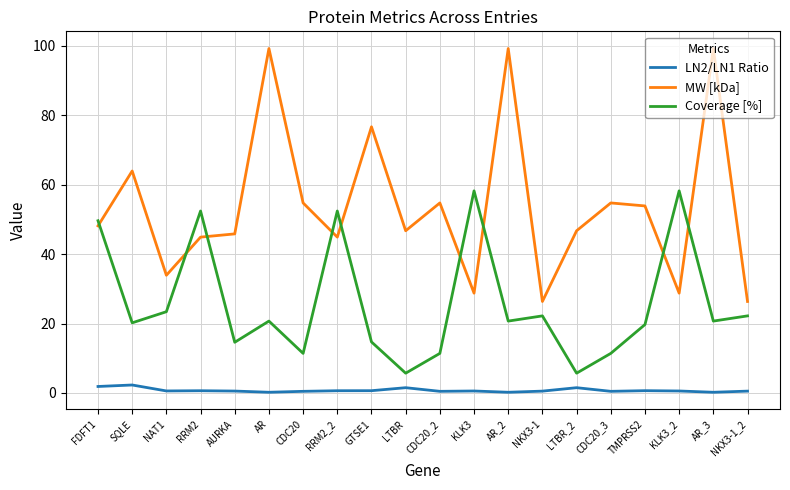

List the series in order of their peak value, highest first.

MW [kDa], Coverage [%], LN2/LN1 Ratio